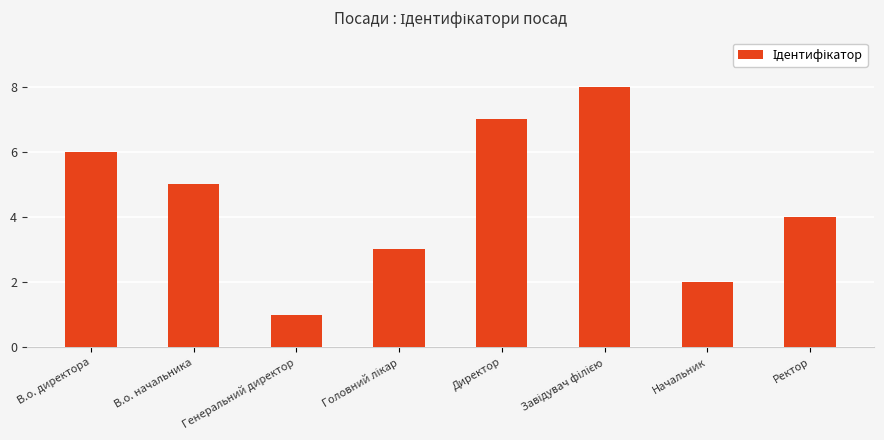

What is the difference between the maximum and minimum values?

7